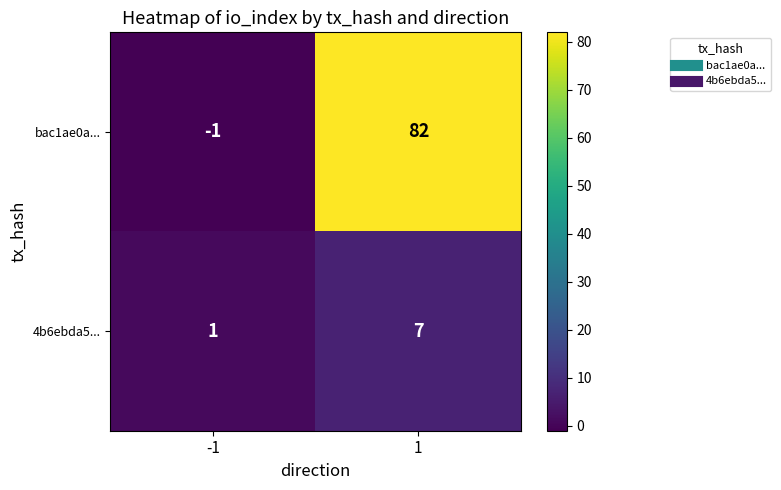

At which category is the sum across all series the highest?

1